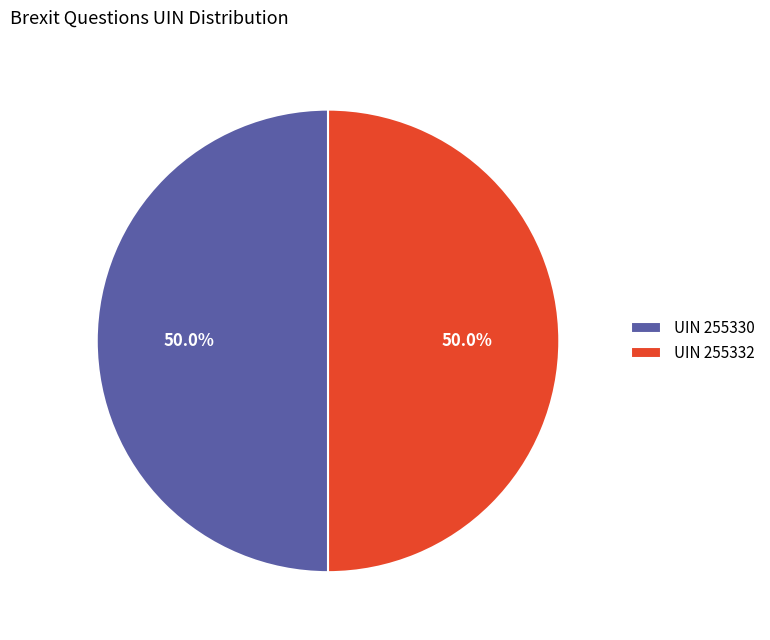

What portion of the pie excludes UIN 255332?

50.0%